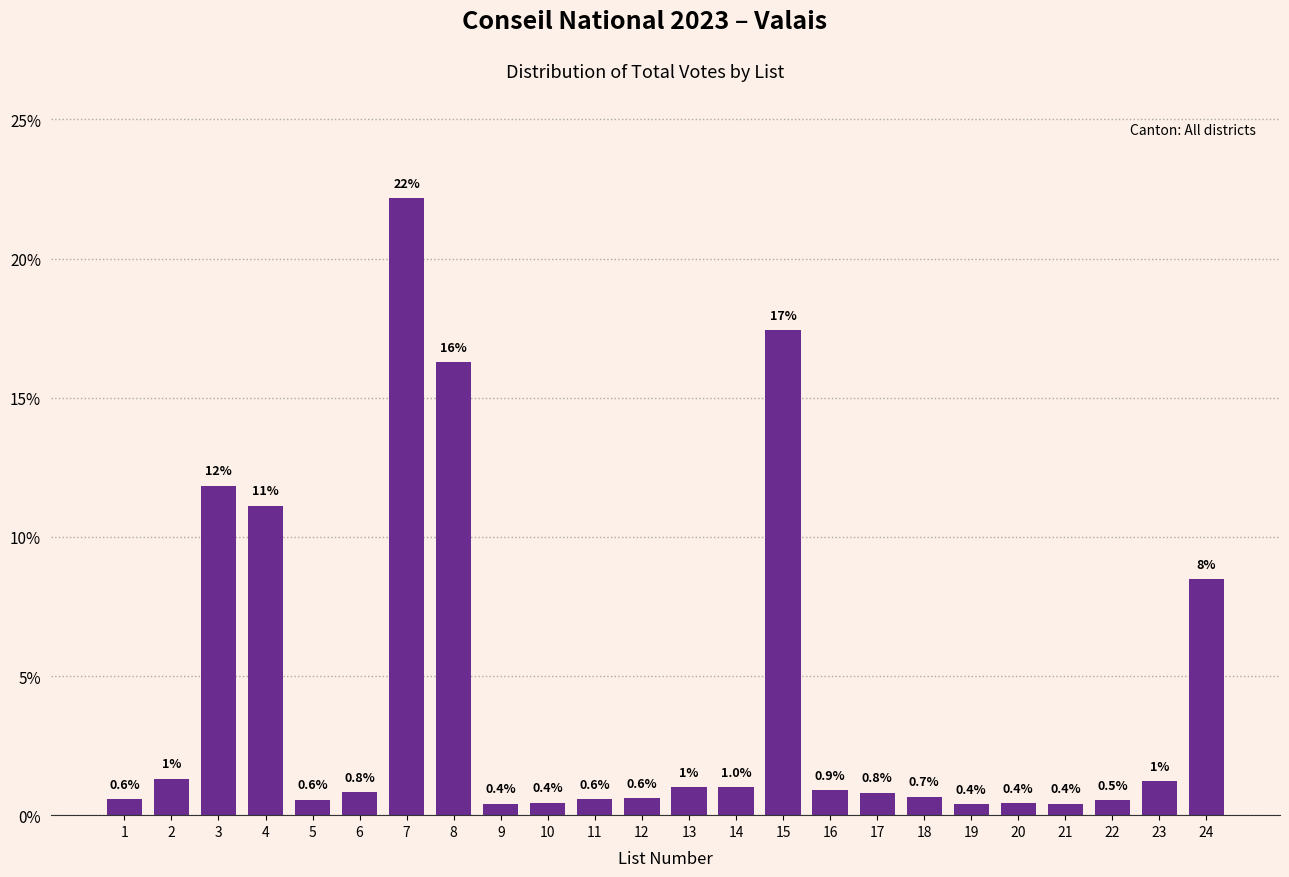

The value at 19 is 0.4. True or false?

True